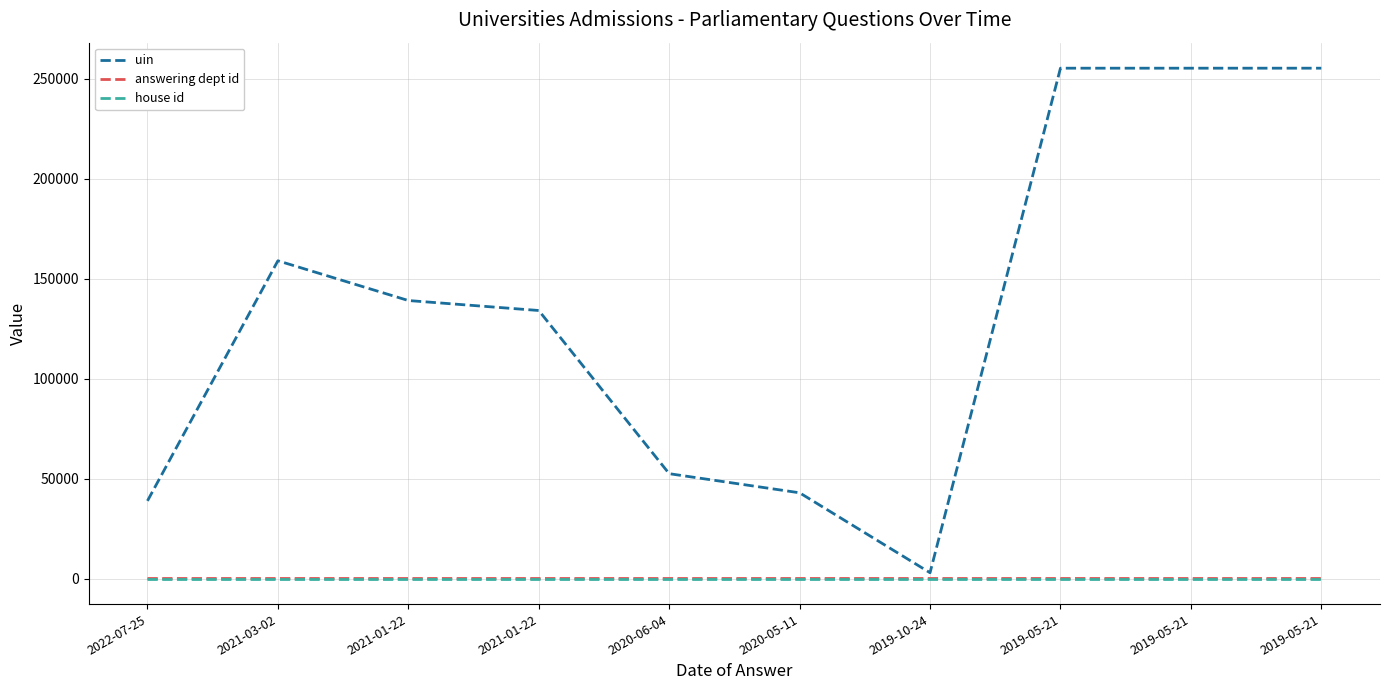

What is the maximum value shown in the chart?

255279